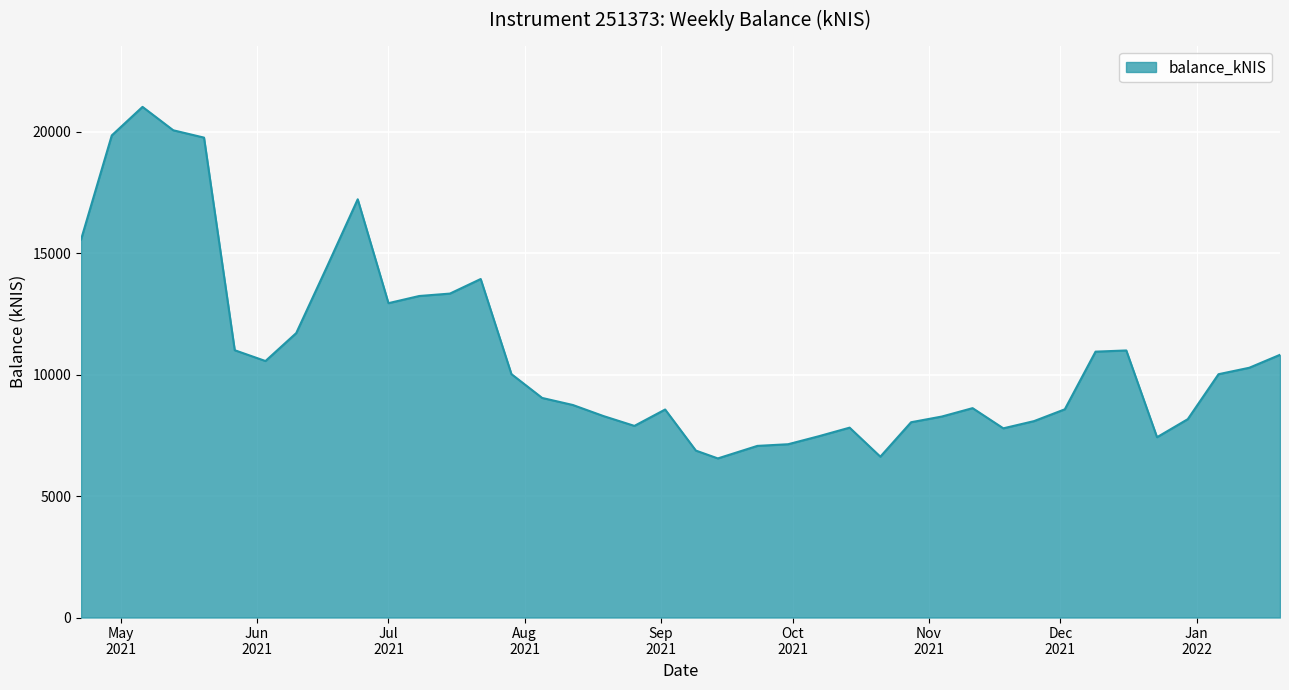

What is the sum of all values?

434693.3